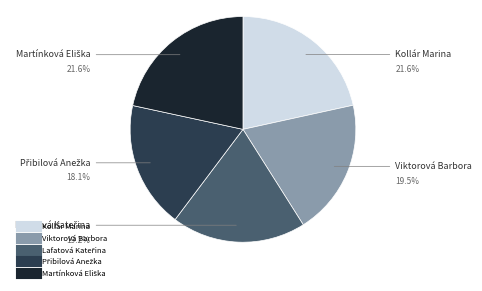

How many slices are in this pie chart?

5